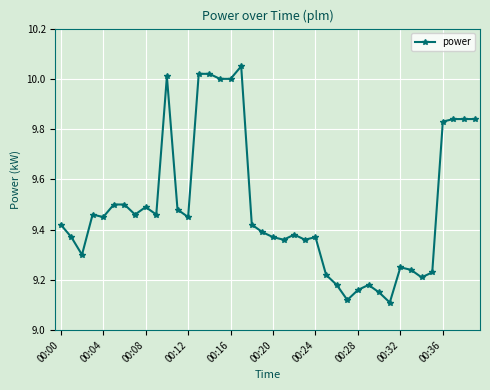

What is the difference between the maximum and minimum values?

0.9